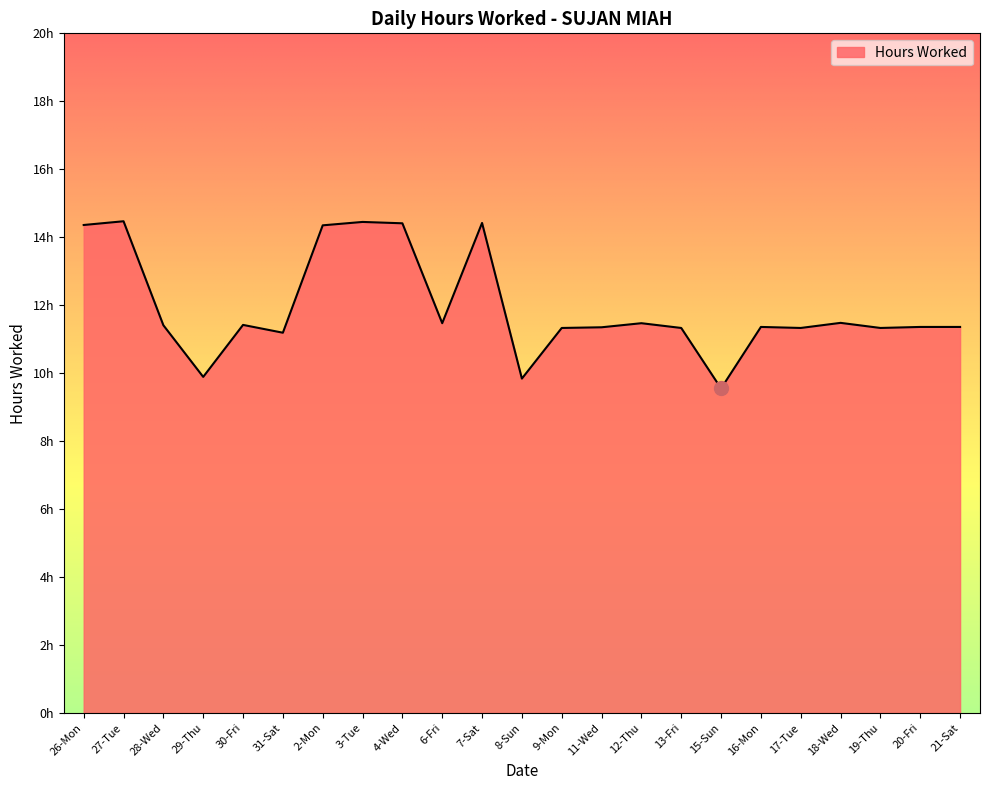

Is this an area chart (filled region under the line)?

Yes